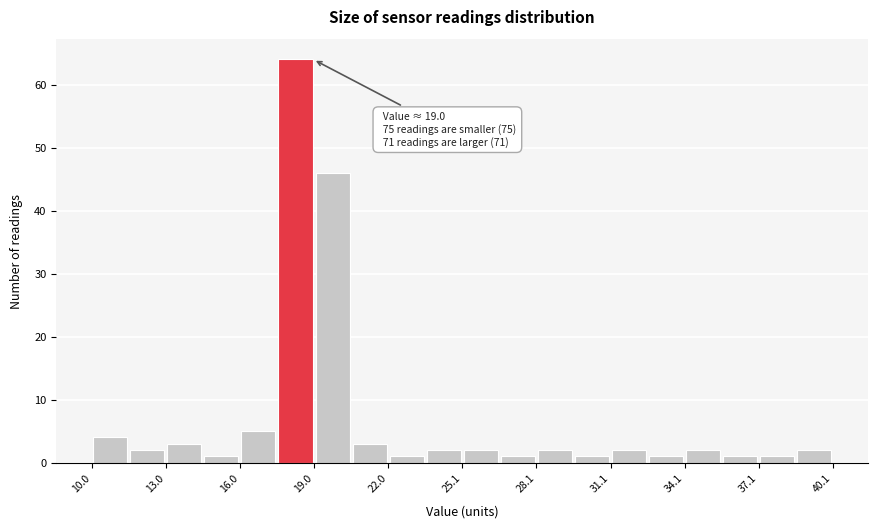

Around what value on the x-axis is the tallest bar? Give the approximate position of its centre, as read against the axis.

18.5